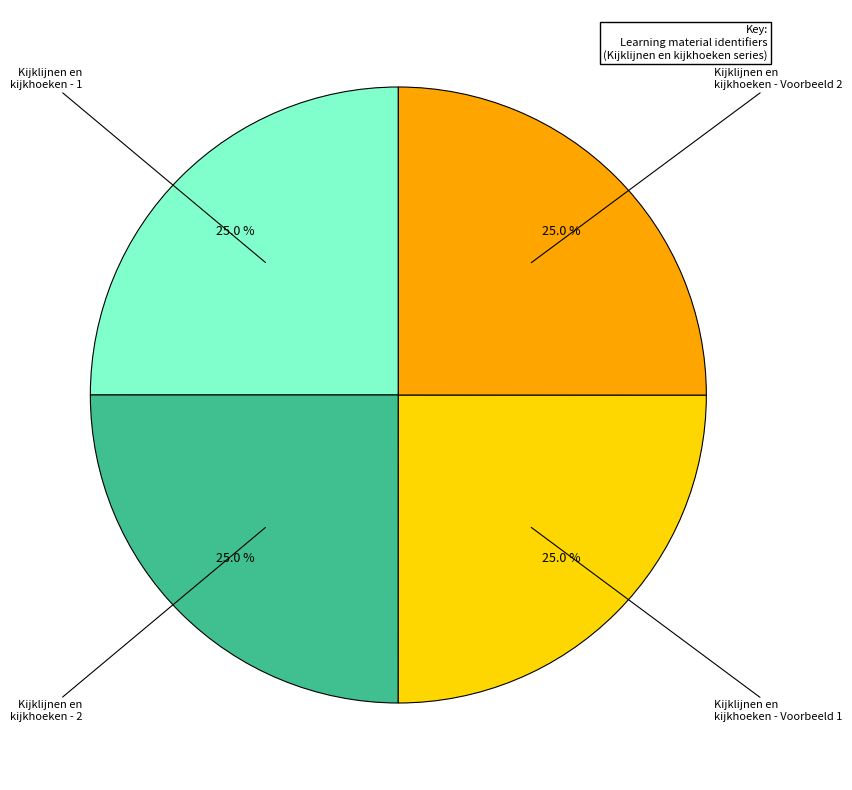

Does any single category account for the majority?

No